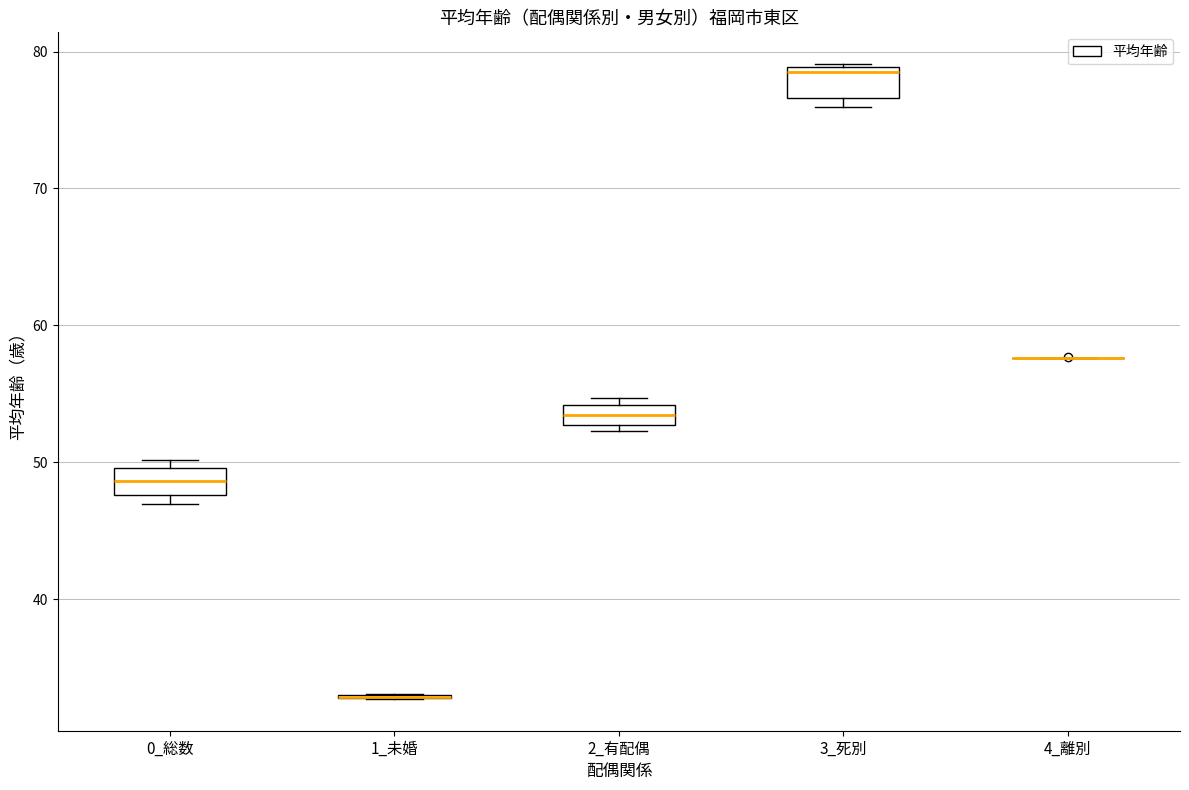

Where is the upper edge of the box for 2_有配偶 on the y-axis? The values are not printed on the chart, so give them approximately, as read against the axis.

54